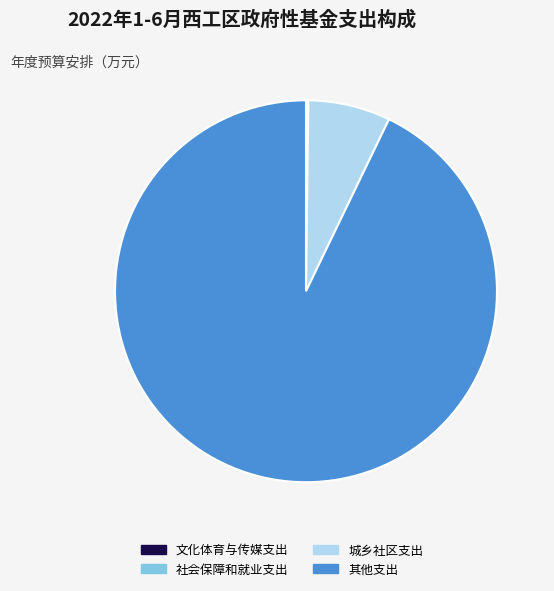

What is the largest slice in the pie chart?

其他支出